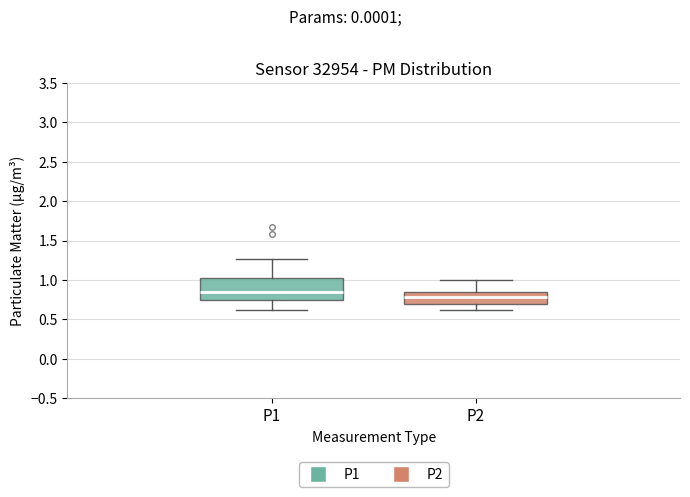

Where is the lower edge of the box for P2 on the y-axis? The values are not printed on the chart, so give them approximately, as read against the axis.

0.70